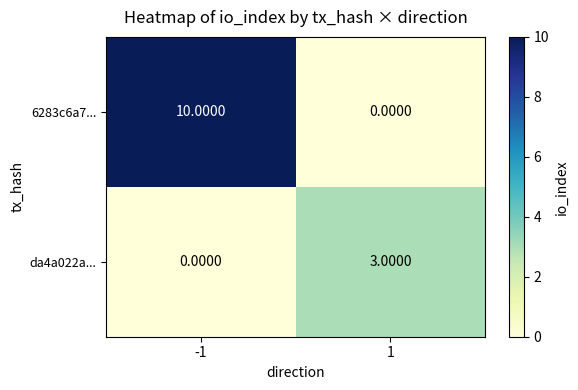

Between -1 and 1, which series saw the biggest shift?

6283c6a7...